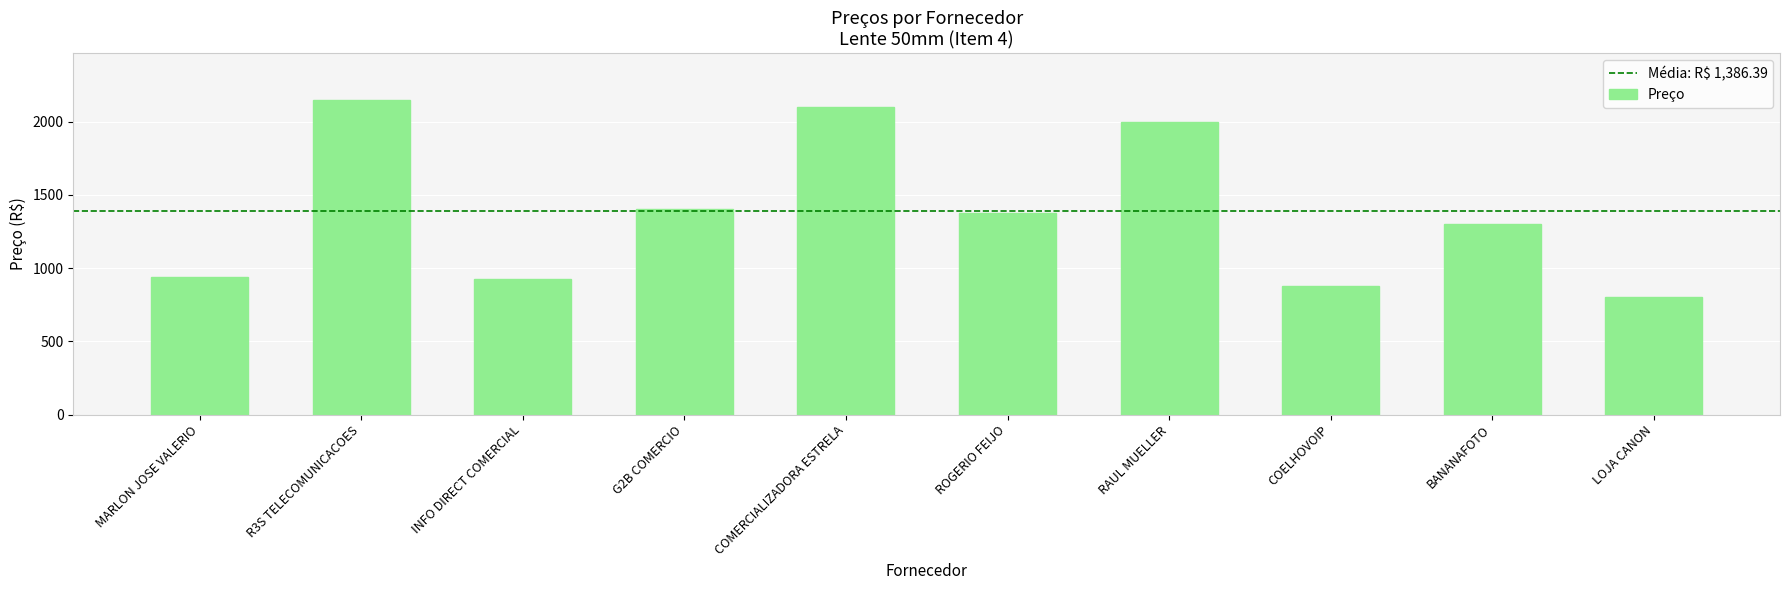

Where is the data nearest to the value 1472?

G2B COMERCIO